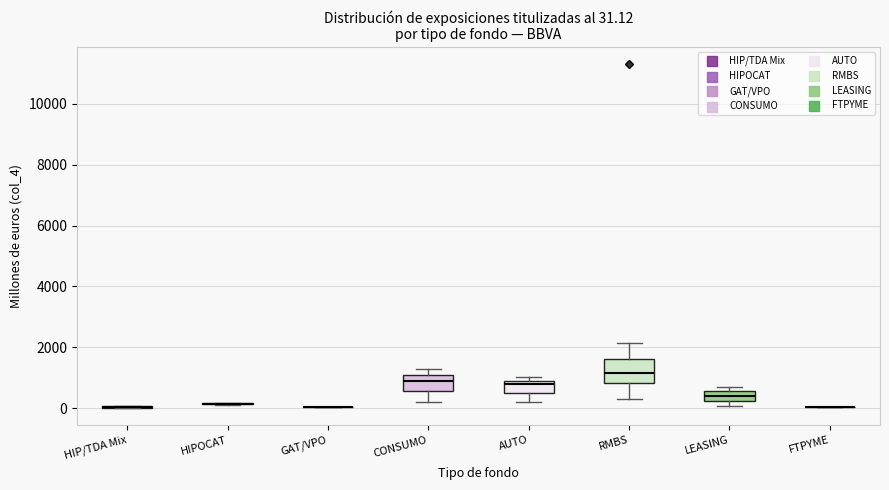

Comparing the boxes themselves (not the whiskers), which one is the tallest?

RMBS